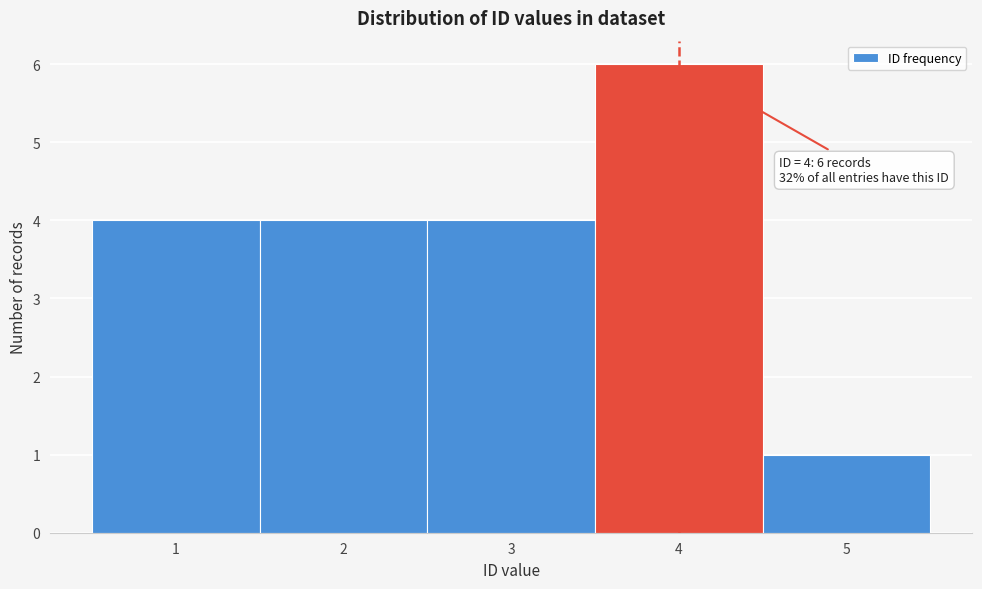

Which range on the x-axis has the tallest bar?

3.5 to 4.5